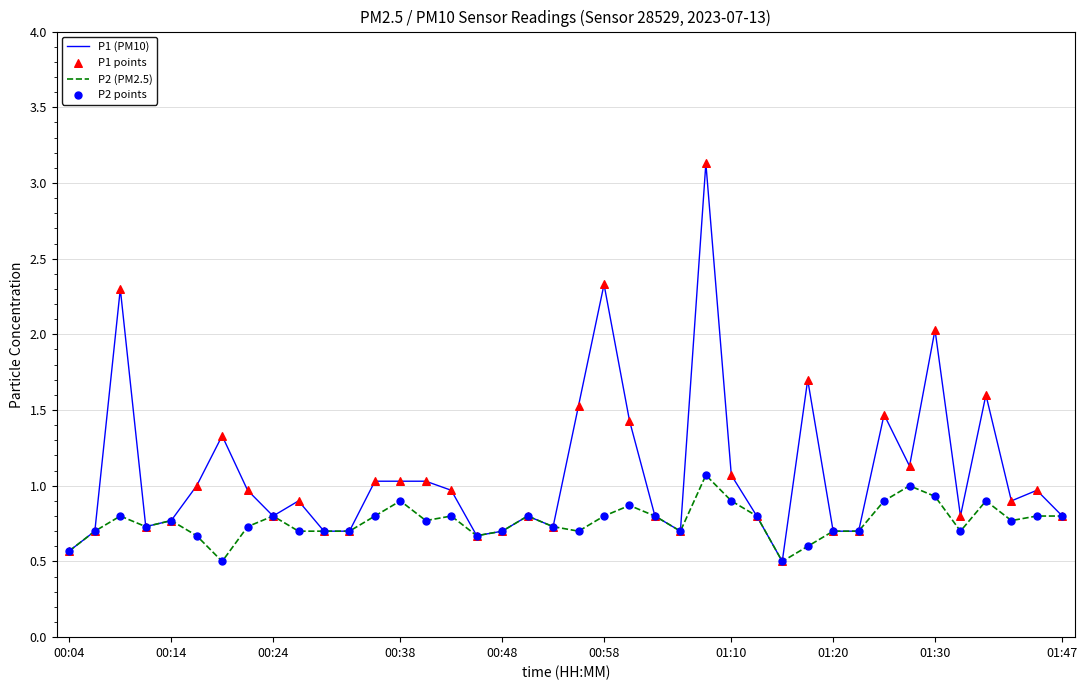

What is the smallest value displayed?

0.5